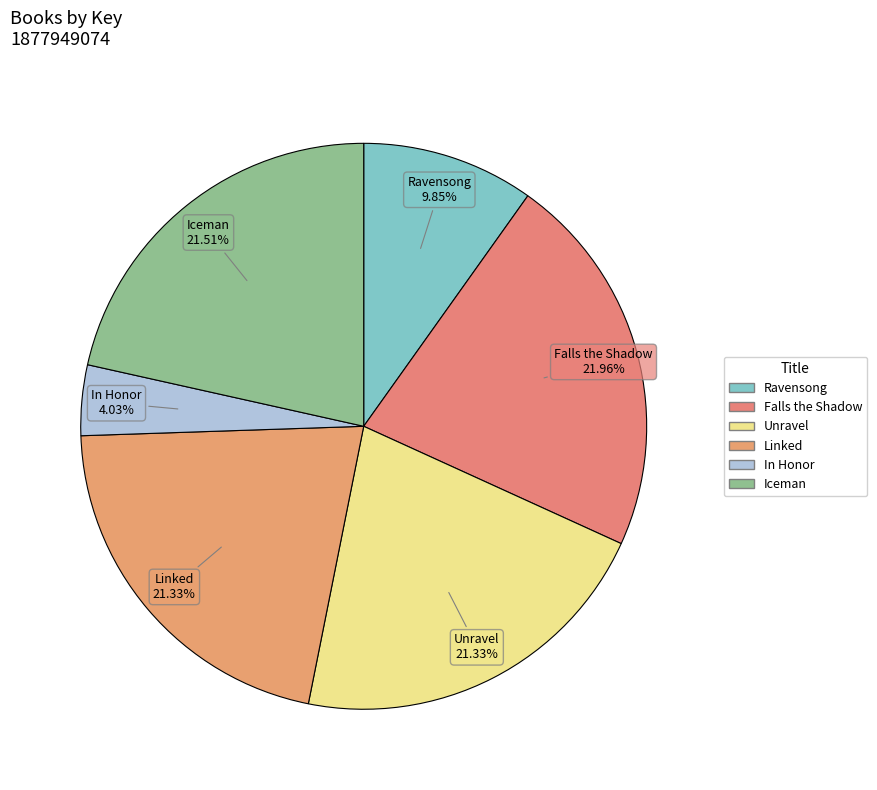

Does any single category account for the majority?

No